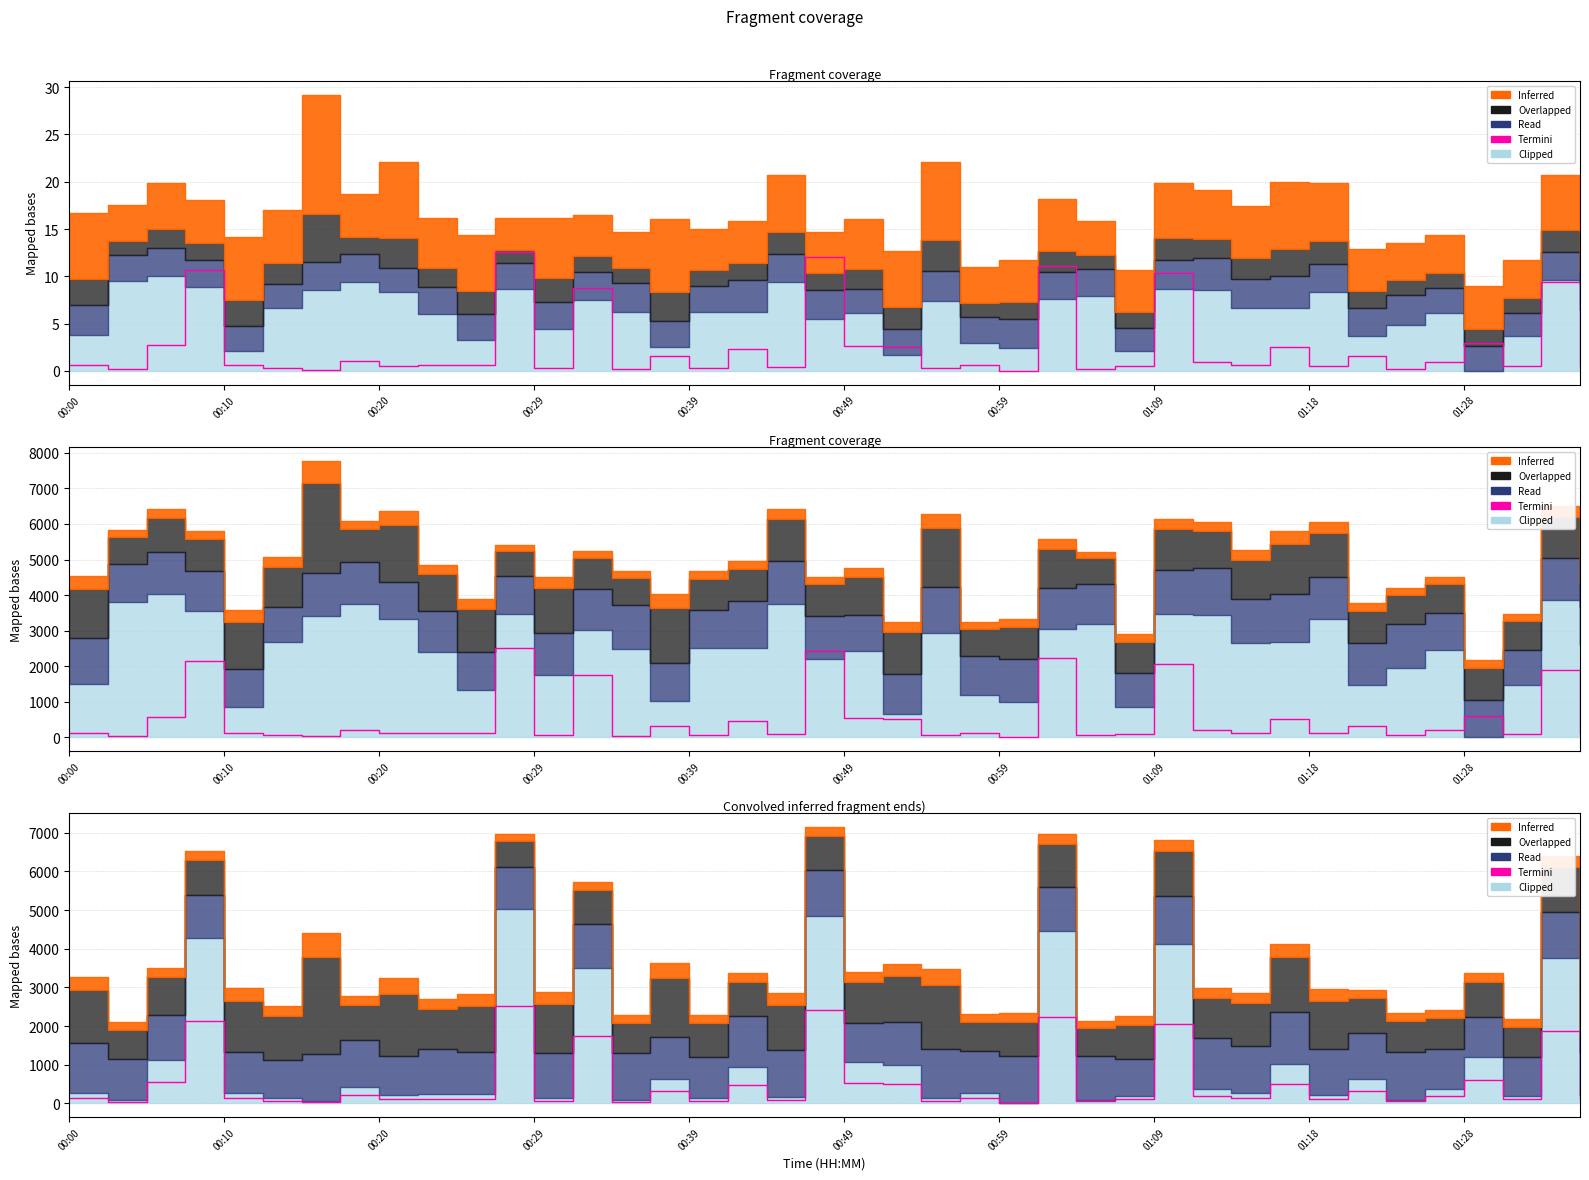

Between 21 and 19, which is larger?

19